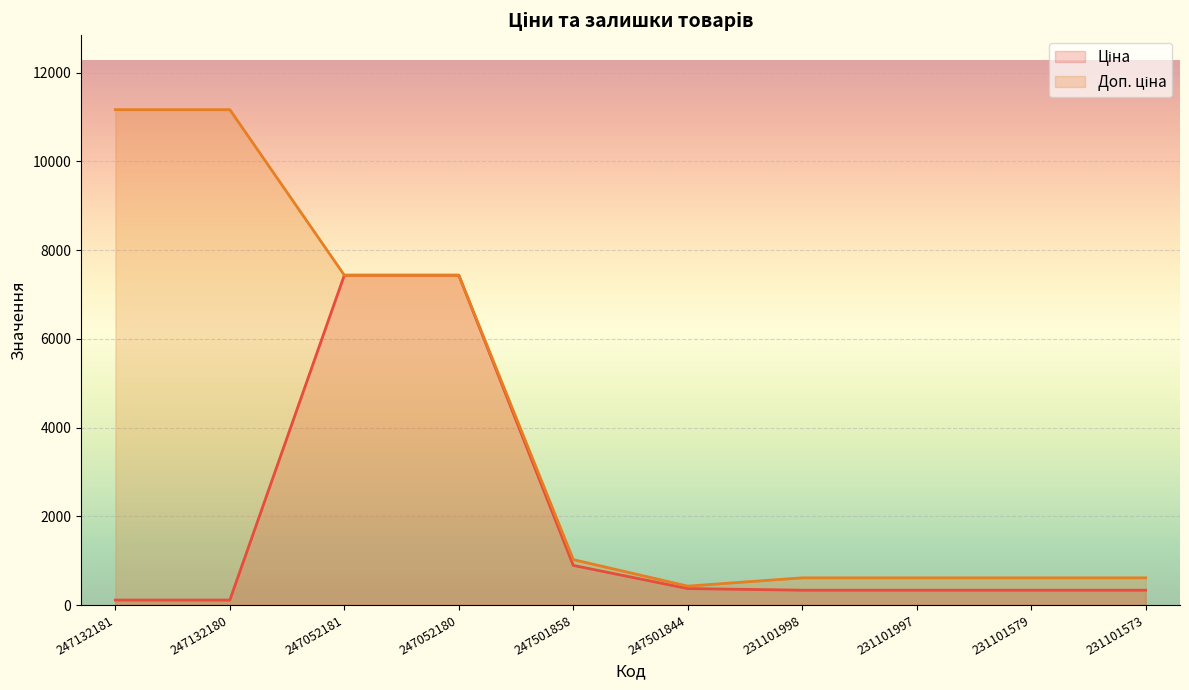

What is the difference between the maximum and minimum values in the Доп. ціна series?

10743.0